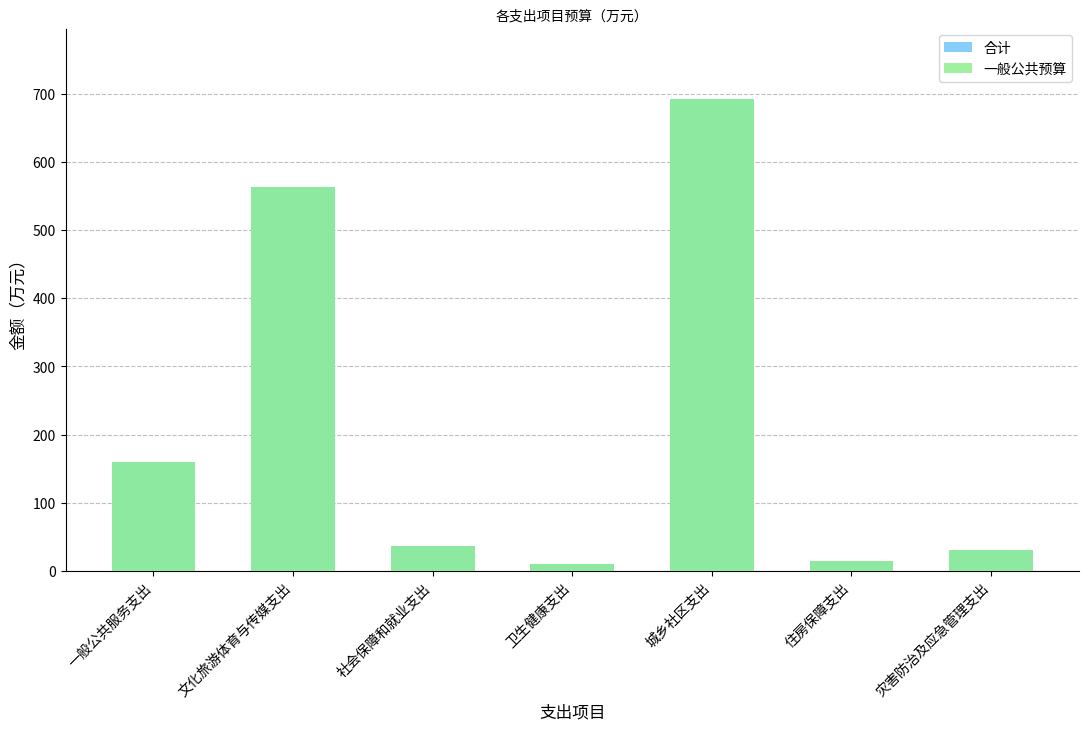

At 文化旅游体育与传媒支出, list the series in order from smallest to largest.

合计, 一般公共预算